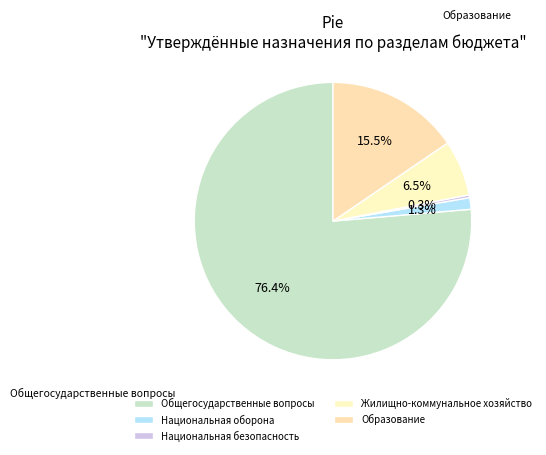

Which slice is the smallest?

Национальная безопасность